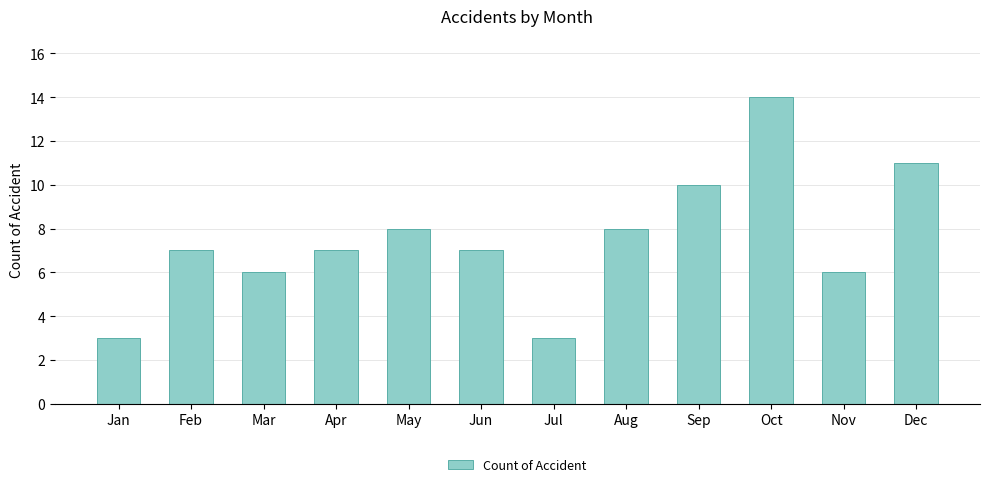

True or false: the data shows 1 at Mar.

False